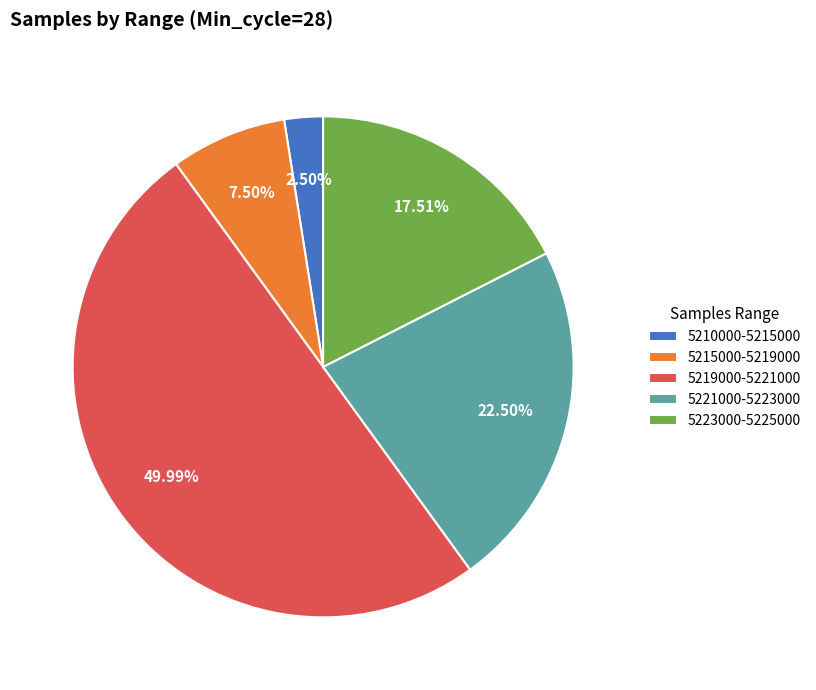

Do 5219000-5221000 and 5221000-5223000 together represent more than half of the pie?

Yes